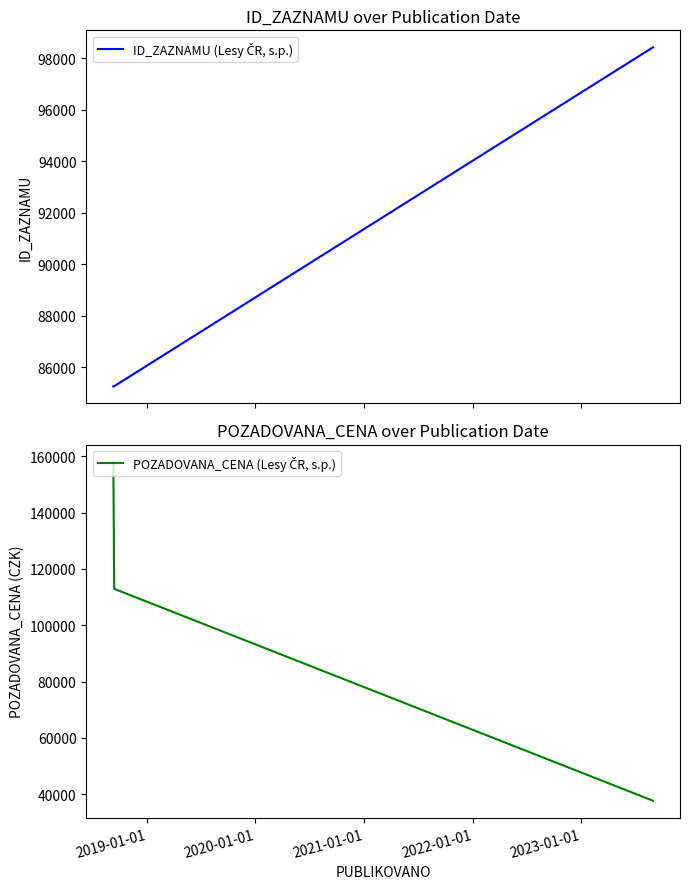

What is the average value of the POZADOVANA_CENA (Lesy ČR, s.p.) series?

102897